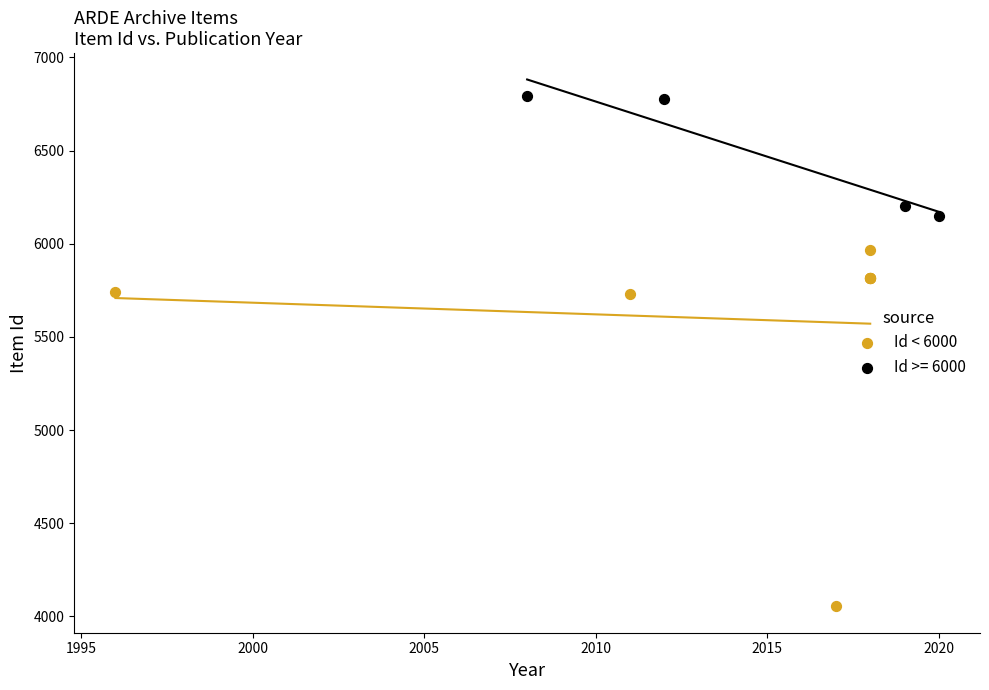

Which series contains the highest Y value?

Id >= 6000